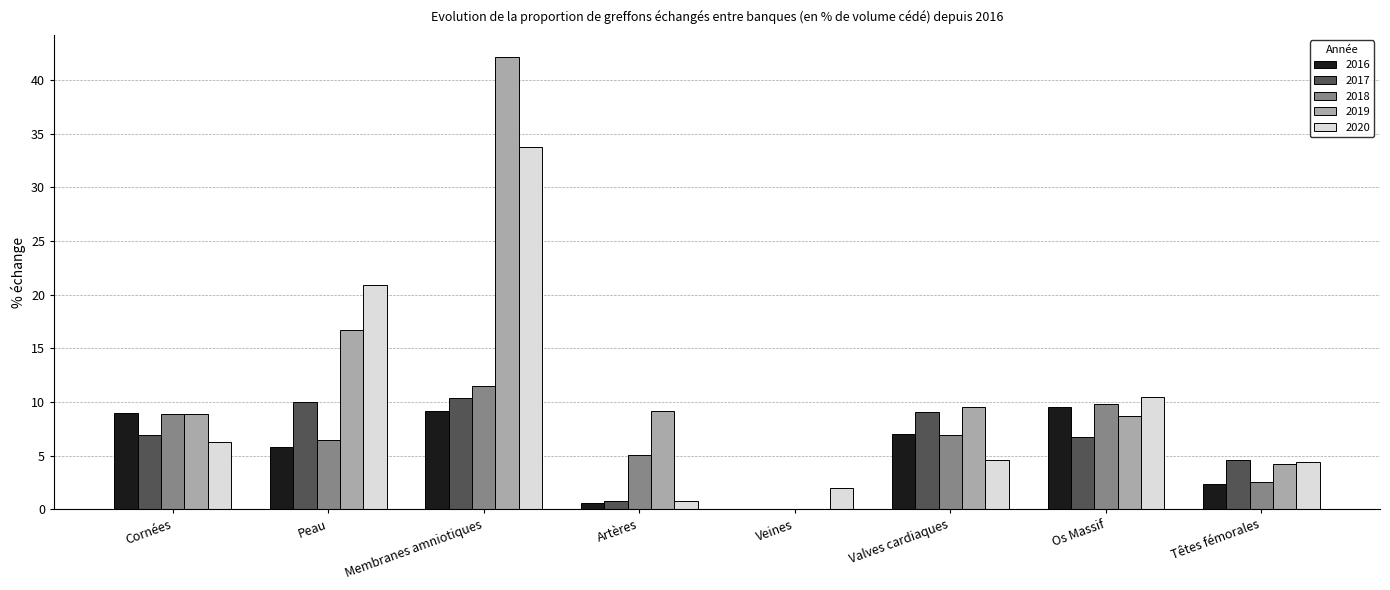

What is the maximum value for 2017?

10.4